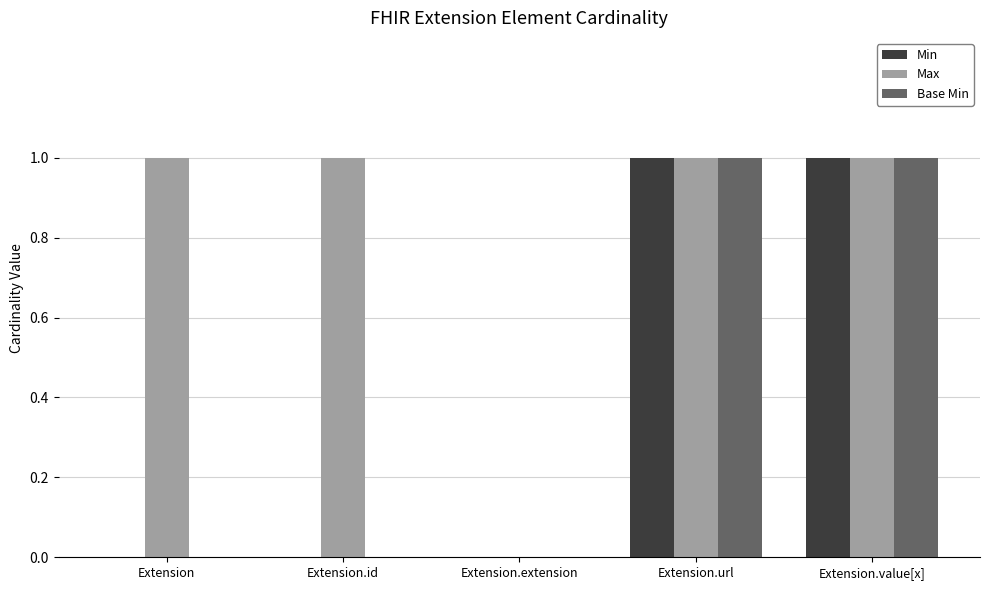

What are all the series names shown in the legend?

Min, Max, Base Min